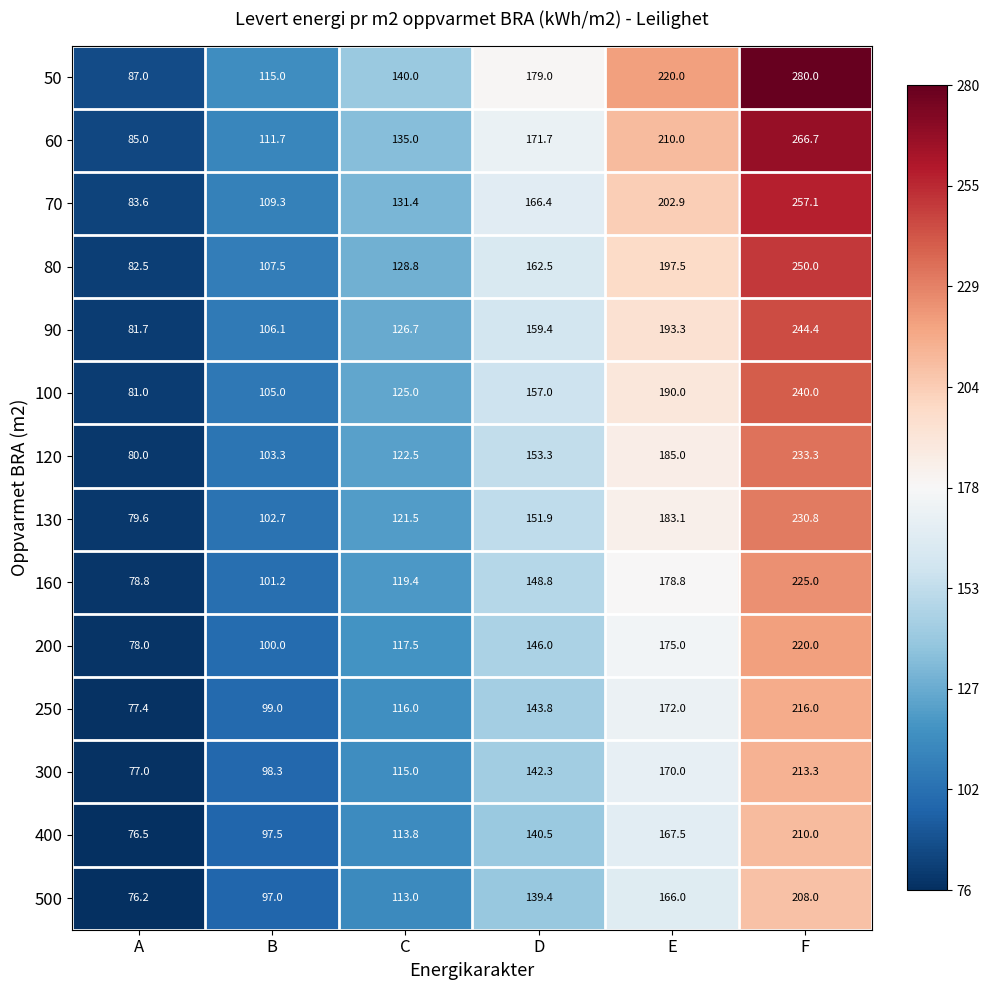

What is the total value across all series at A?

1124.3